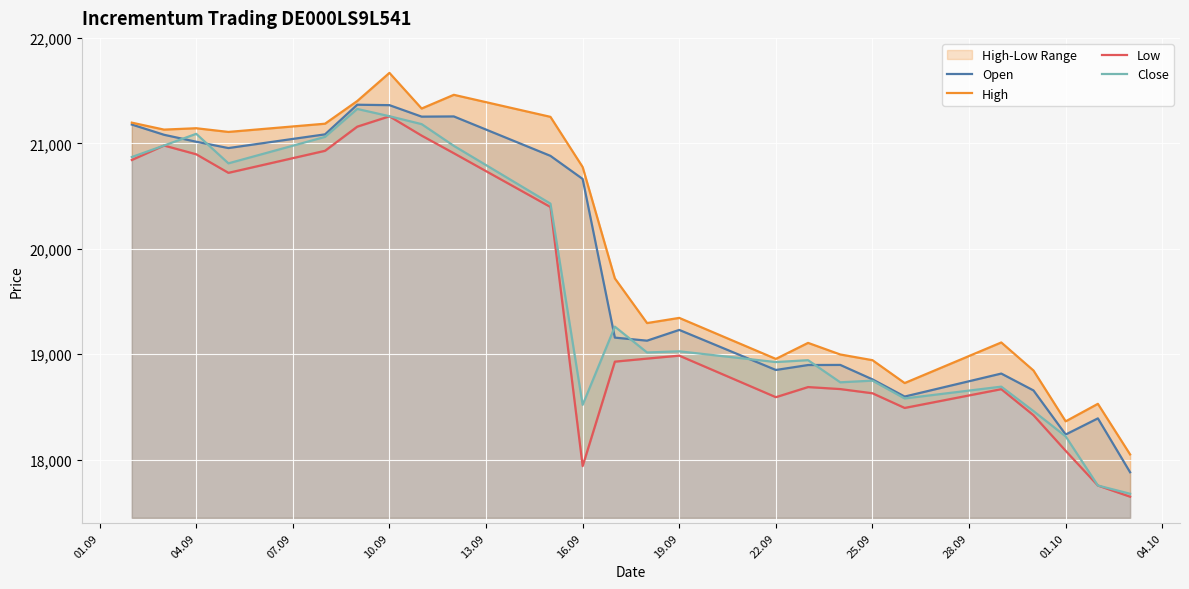

What are all the series names shown in the legend?

Open, High, Low, Close